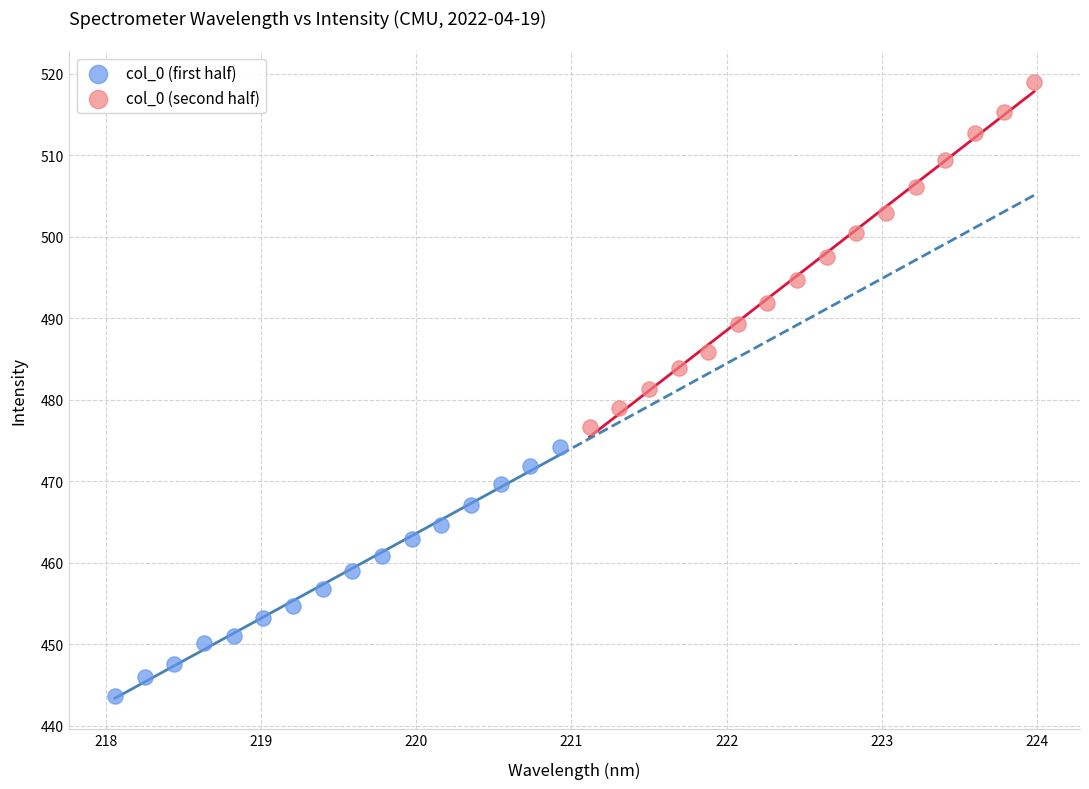

Which series reaches the minimum Y coordinate?

col_0 (first half)